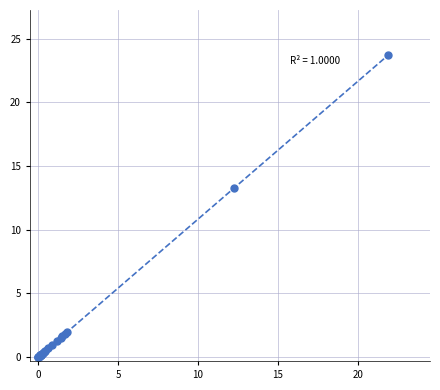

What Y value in the scatter plot is closest to 11?

13.3